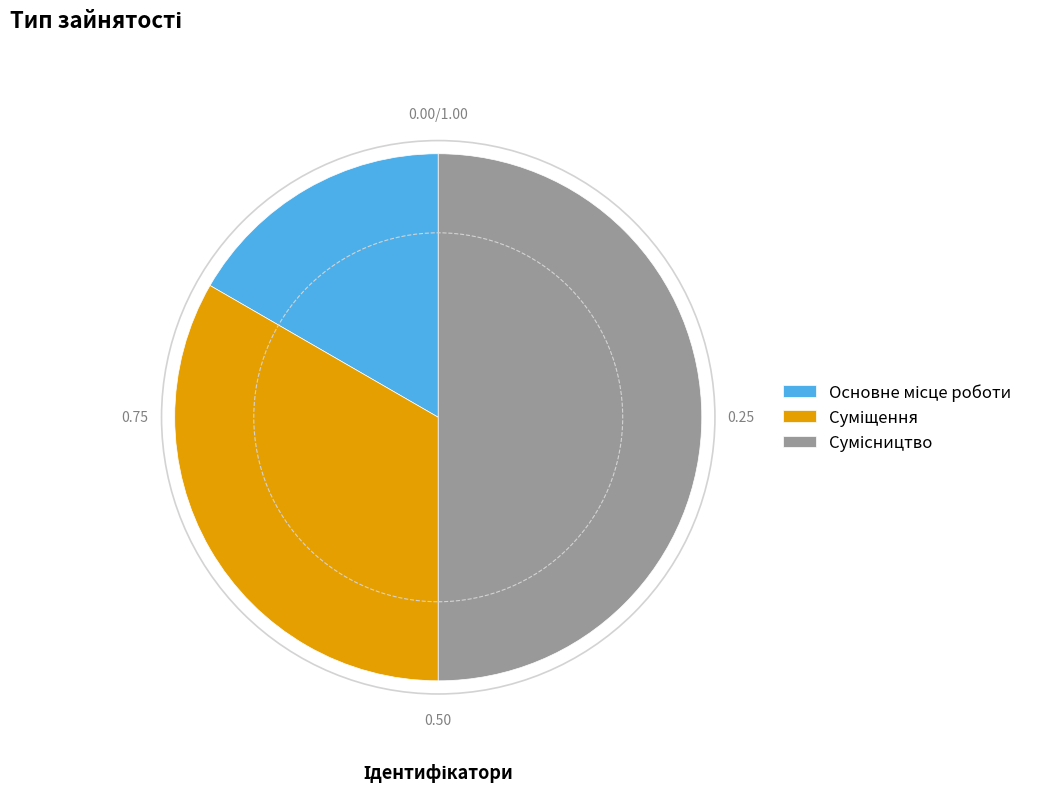

How many slices are in this pie chart?

3